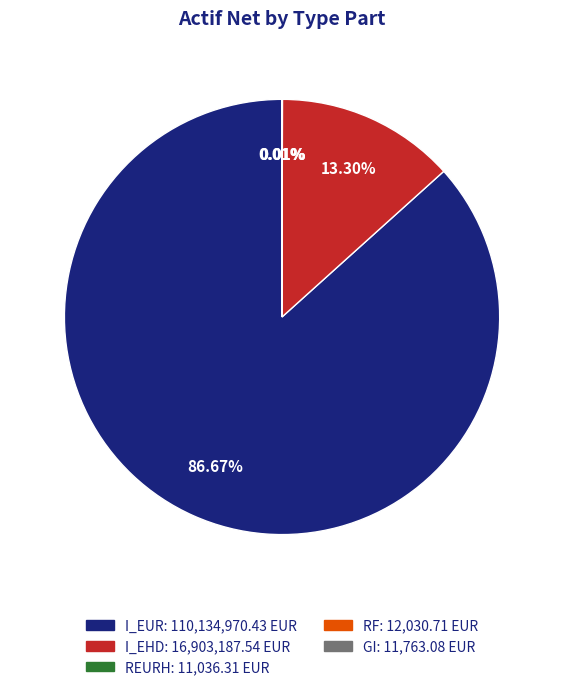

Which slice represents more than half of the pie?

I_EUR